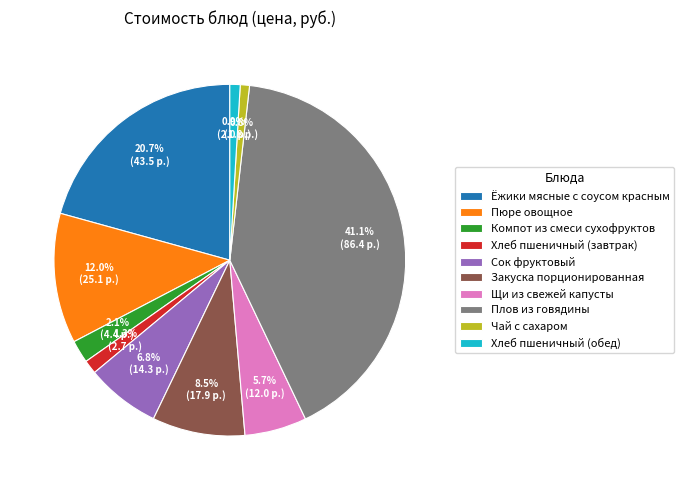

Is there any slice that represents more than half of the pie?

No